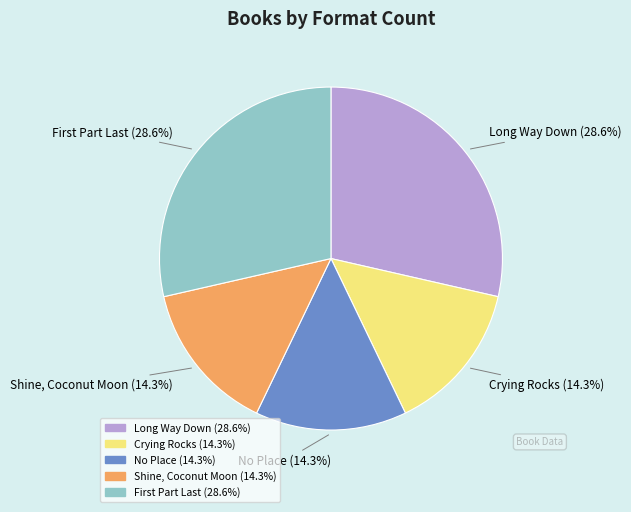

Does Long Way Down account for over 50% of the chart?

No